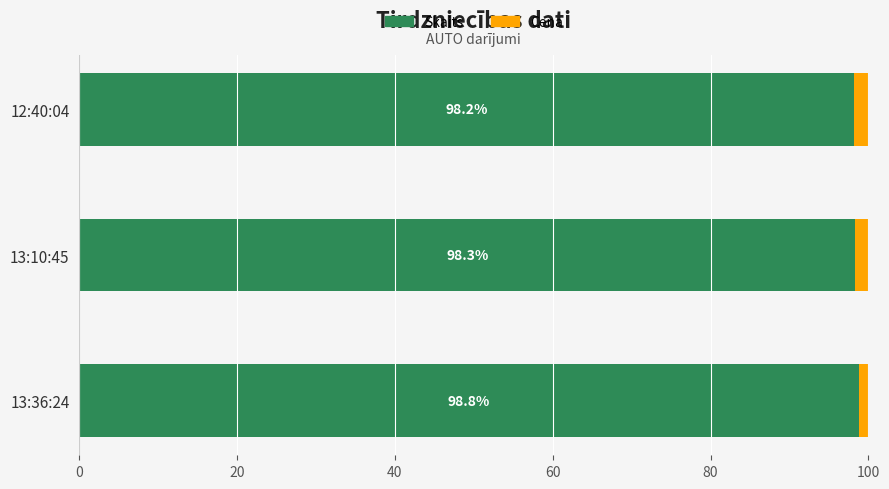

What is the minimum value for Skaits?

98.2